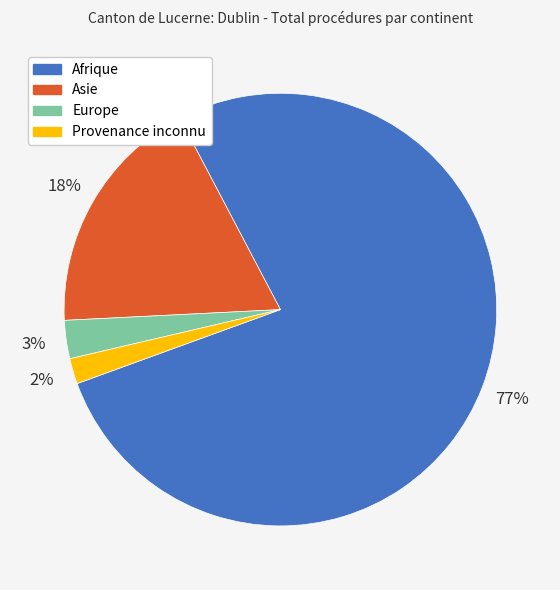

What percentage is the Europe slice, to the nearest percent?

3%